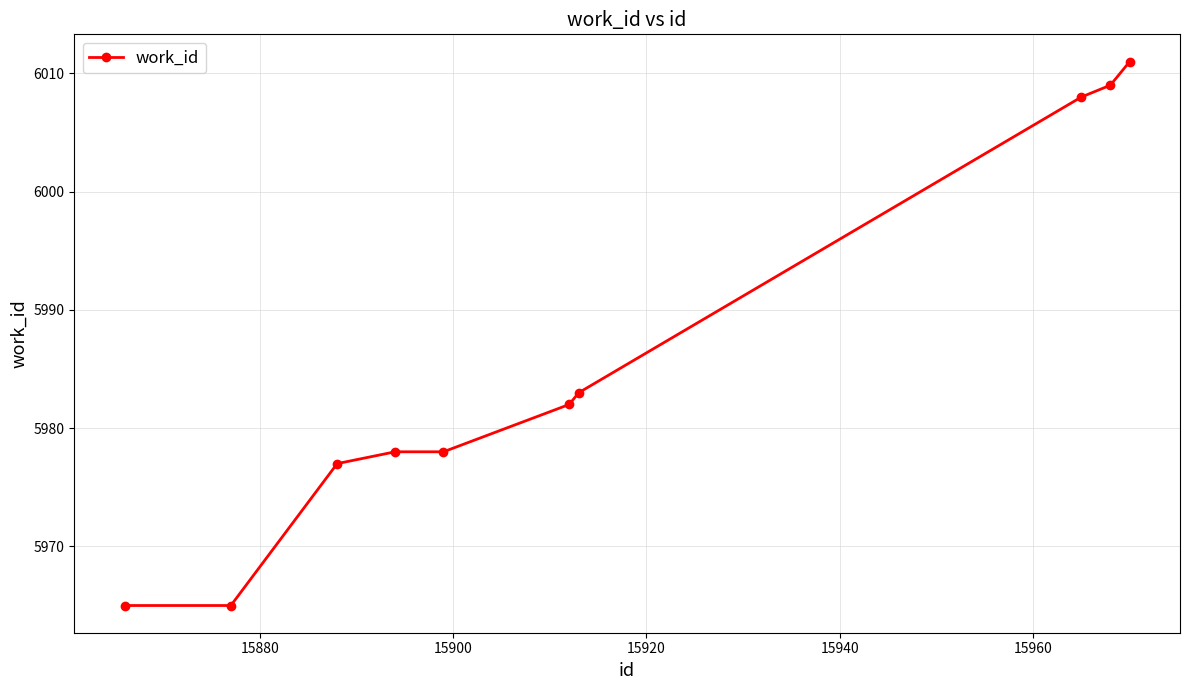

What is the value of the 1st point from the left?

5965